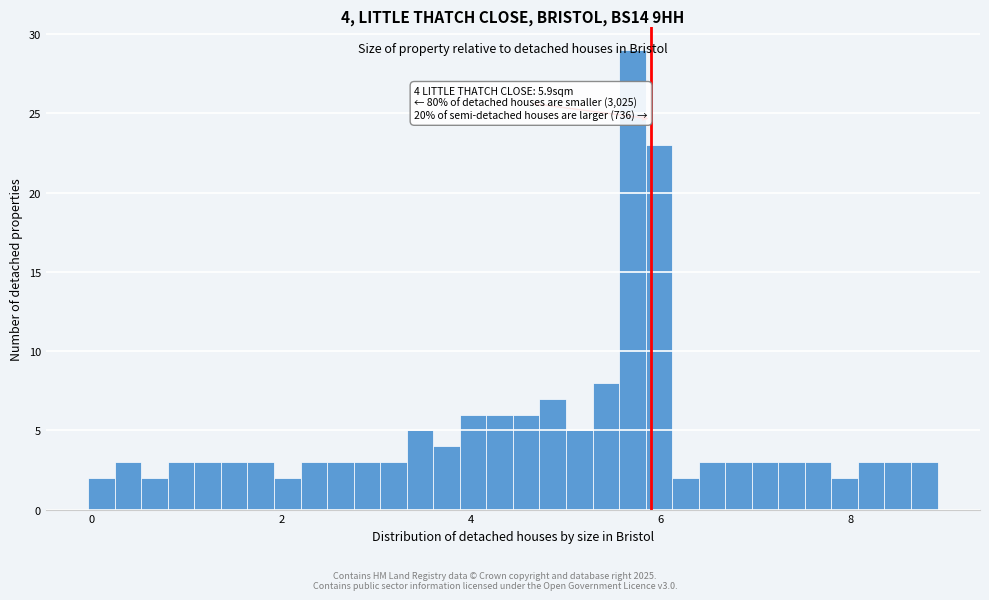

Around what value on the x-axis is the tallest bar? Give the approximate position of its centre, as read against the axis.

5.8